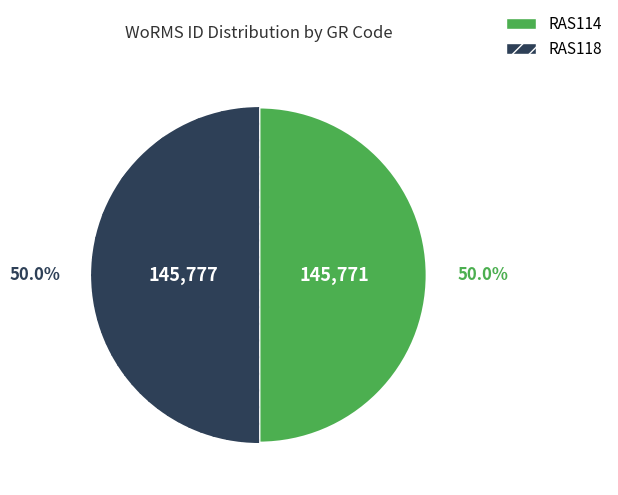

To the nearest percent, what percentage of the pie is RAS118?

50%